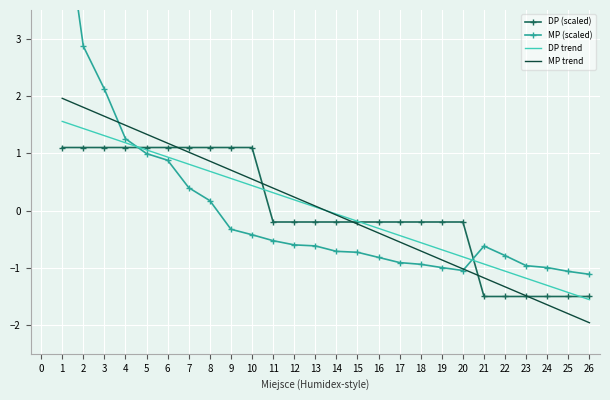

Which series ends up on top after the final intersection of MP (scaled) and MP trend?

MP (scaled)